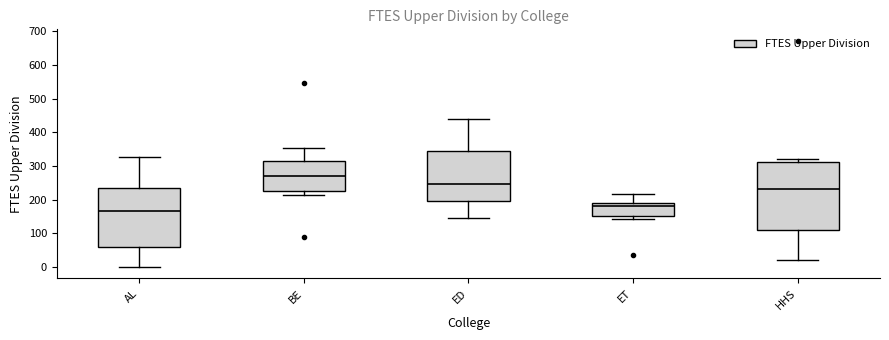

Reading left to right, read every box against the y-axis: the position of its median line, the range the box covers, and the ends of its whiskers. The values are not printed on the chart, so give them approximately, as read against the axis.

AL: median 170, box 60 to 240, whiskers 0 to 330
BE: median 270, box 230 to 310, whiskers 210 to 350
ED: median 250, box 200 to 340, whiskers 140 to 440
ET: median 180, box 150 to 190, whiskers 140 to 220
HHS: median 230, box 110 to 310, whiskers 20 to 320